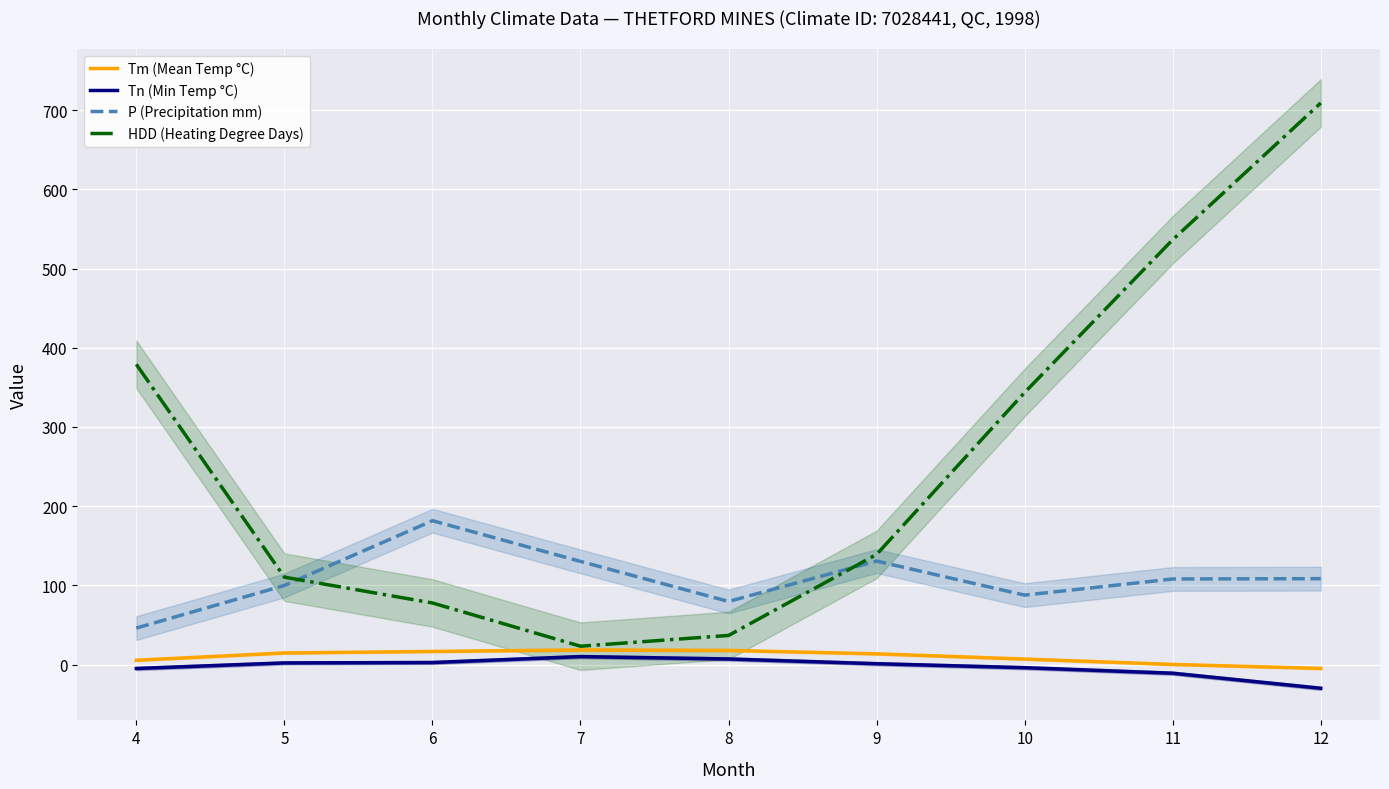

In Tm (Mean Temp °C), how many points are higher than both neighbors (excluding endpoints)?

1